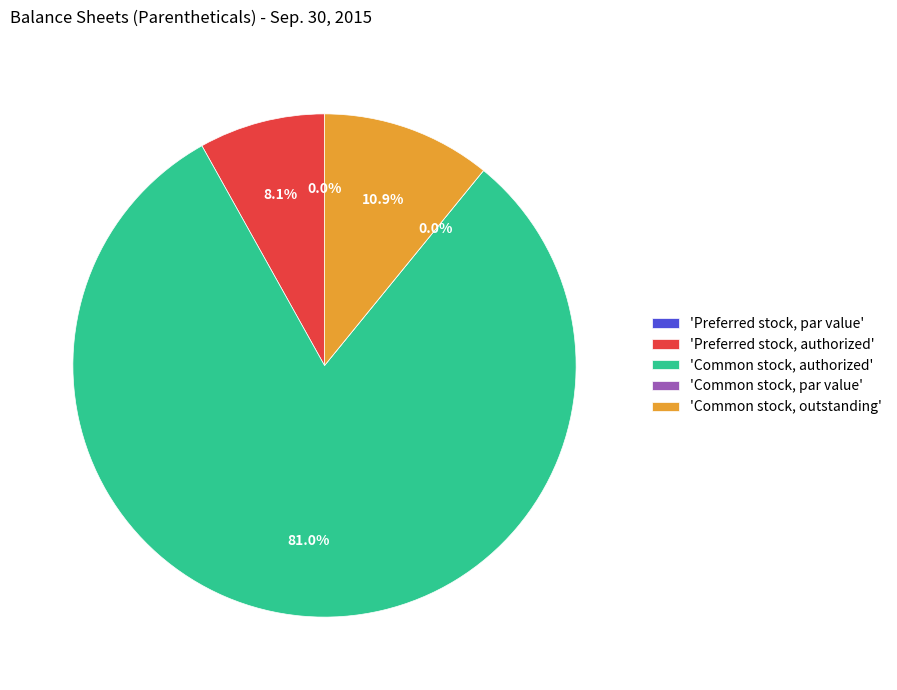

What is the largest slice in the pie chart?

Common stock, authorized